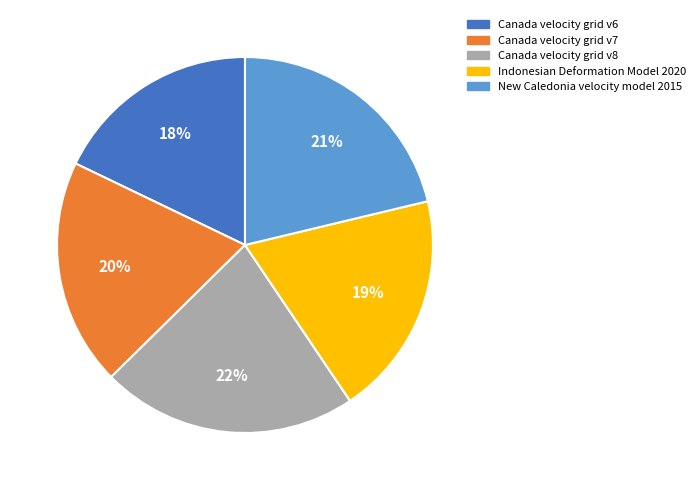

Approximately how many times larger is the value at Canada velocity grid v8 compared to New Caledonia velocity model 2015?

1.0